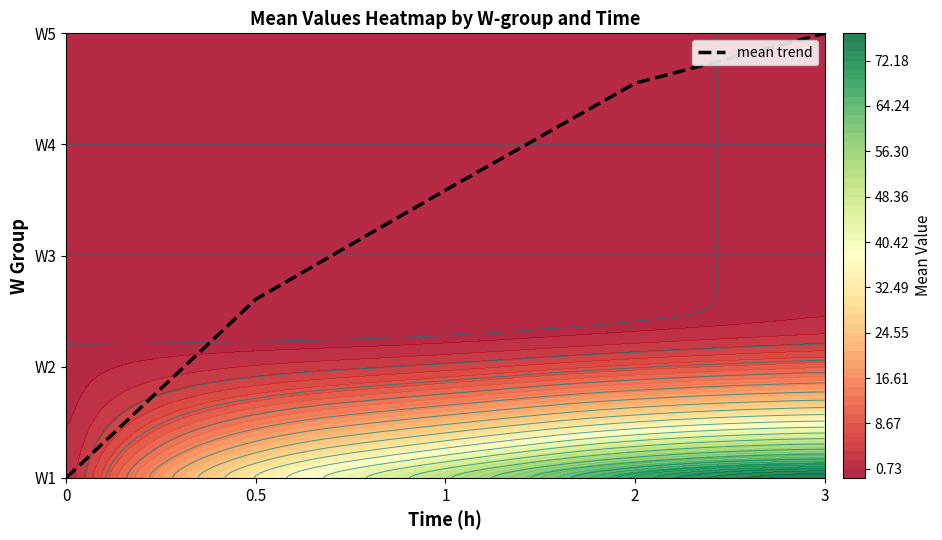

What is the difference between the maximum and second lowest values?

2.4